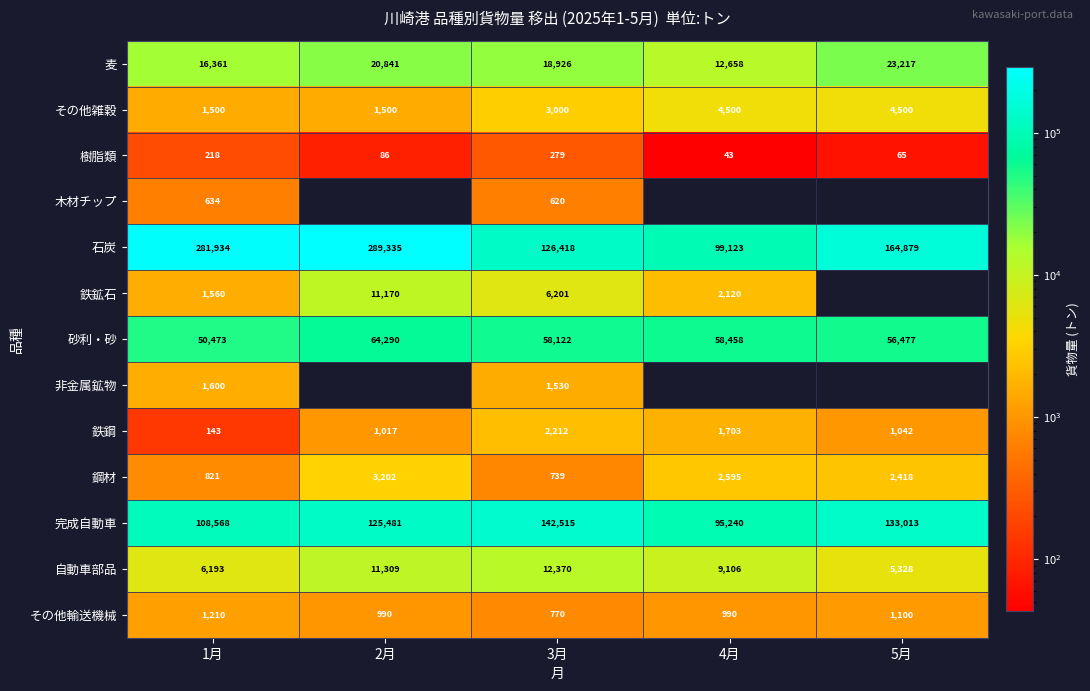

What is the approximate value of その他雑穀 at 3月?

3000